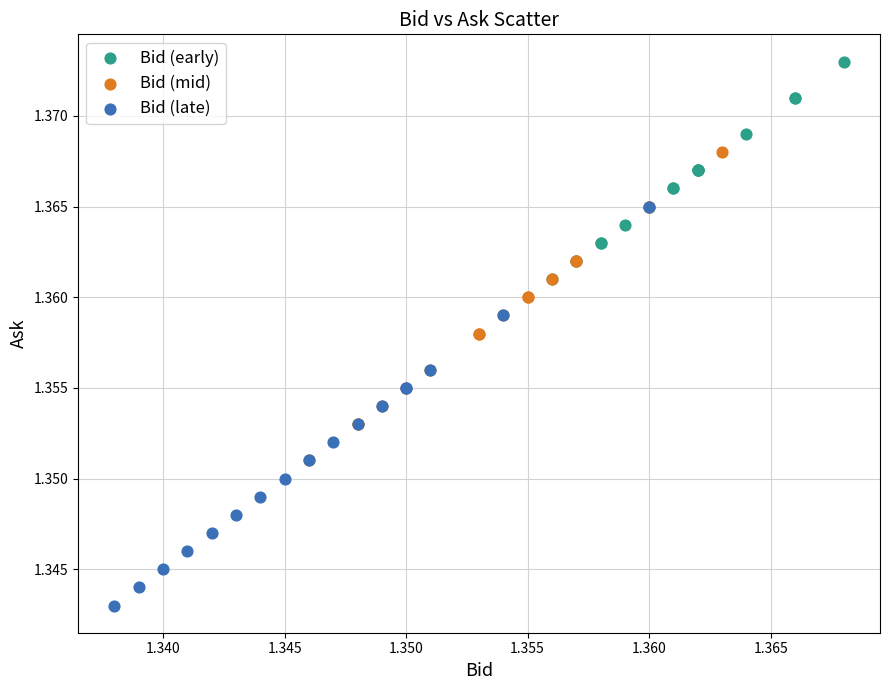

Which series reaches the maximum Y coordinate?

Bid (early)